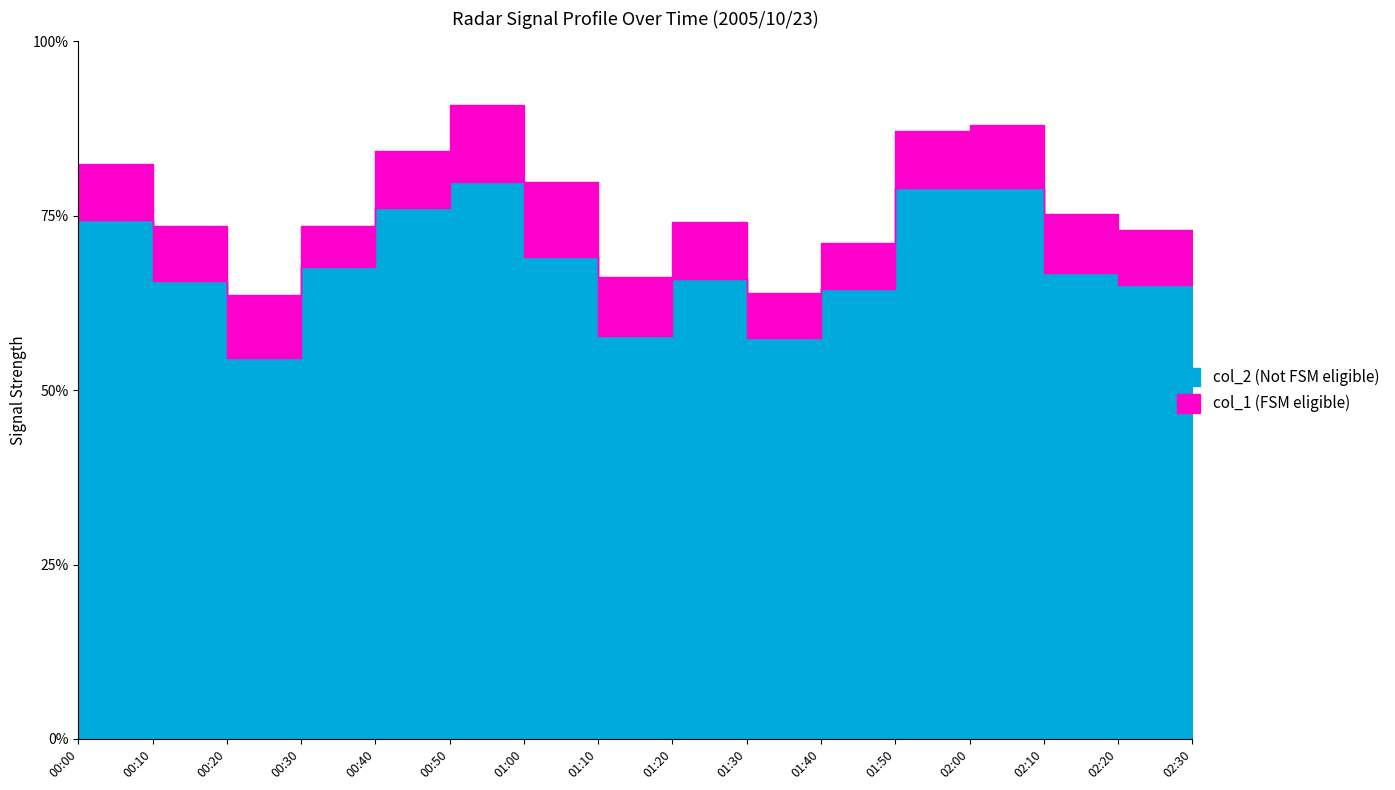

True or false: col_2 has more than 0 points higher than both neighbors.

True